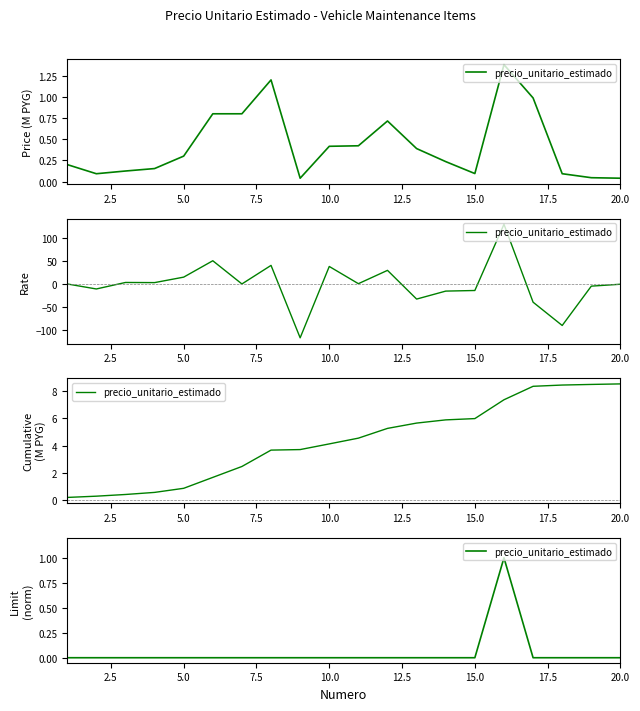

Count the values in the range 0 to 1.

20